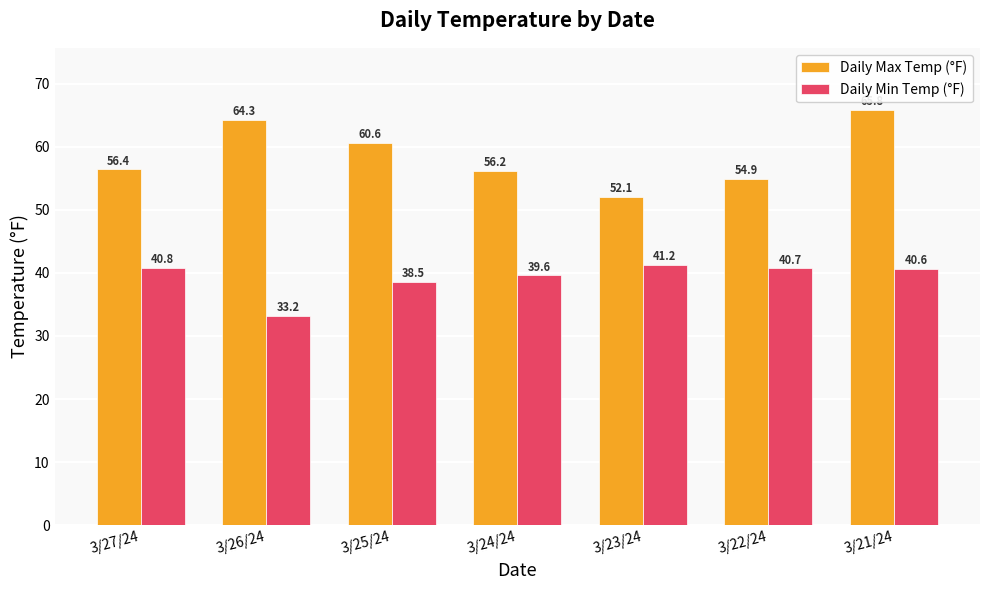

What value does the Daily Max Temp (°F) series have at 3/26/24?

64.3